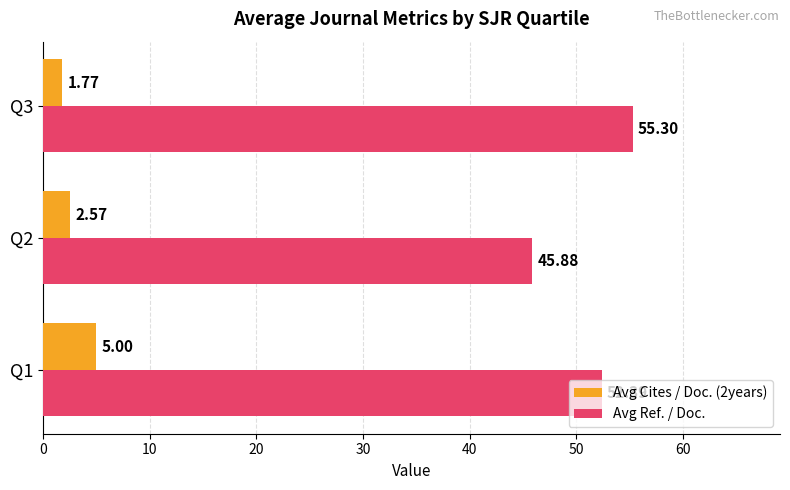

Which series has the largest total across all categories?

Avg Ref. / Doc.